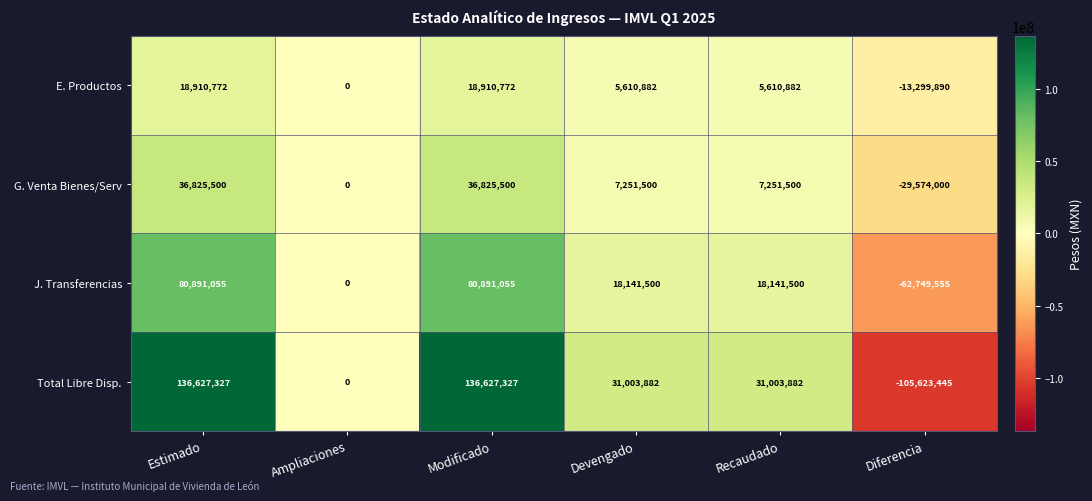

Rank the series by their maximum value, from highest to lowest.

Total Libre Disp., J. Transferencias, G. Venta Bienes/Serv, E. Productos